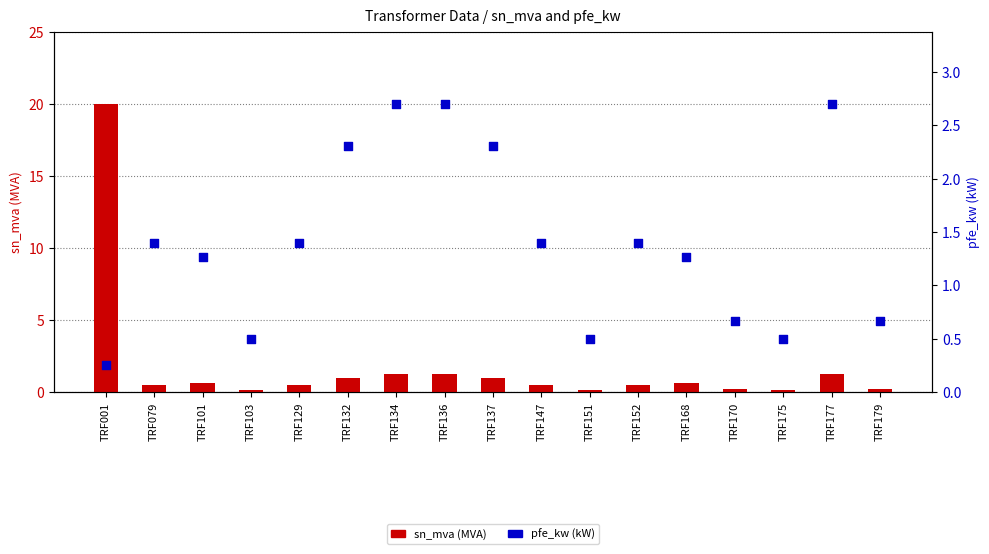

Which series has the largest total across all categories?

sn_mva